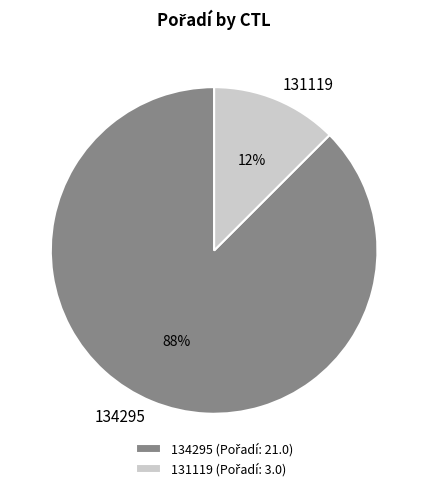

To the nearest percent, what is the average slice percentage?

50%